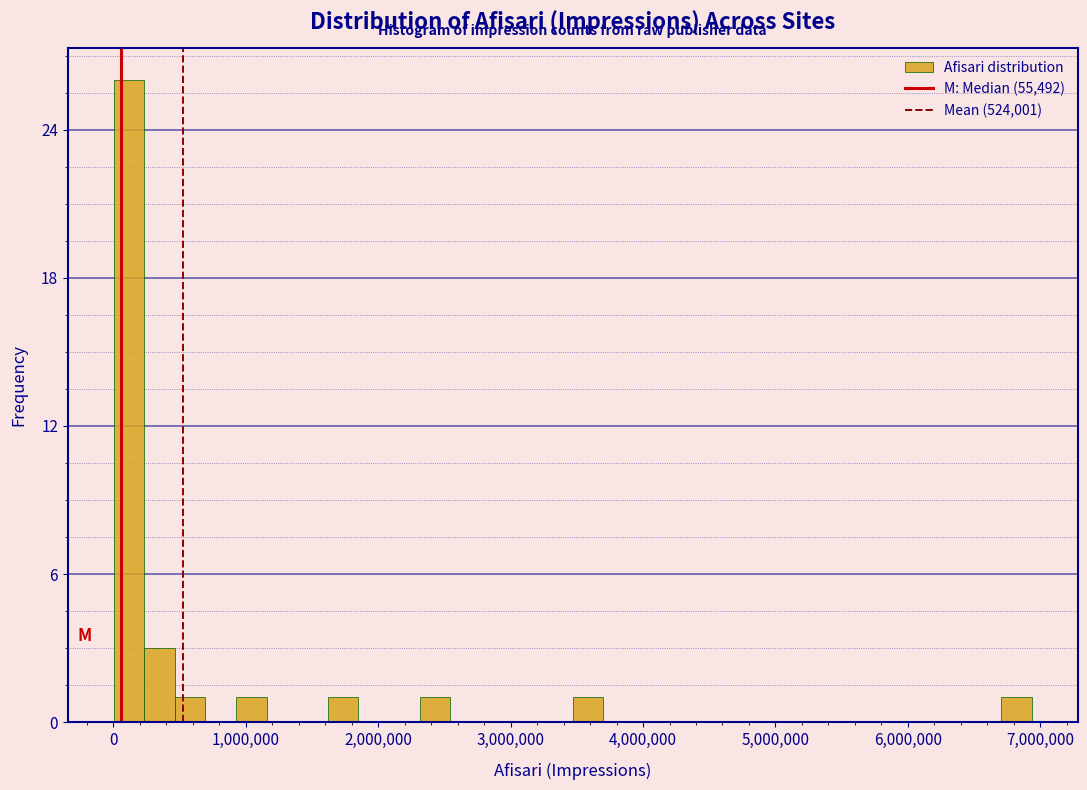

Around what value on the x-axis is the tallest bar? Give the approximate position of its centre, as read against the axis.

100000